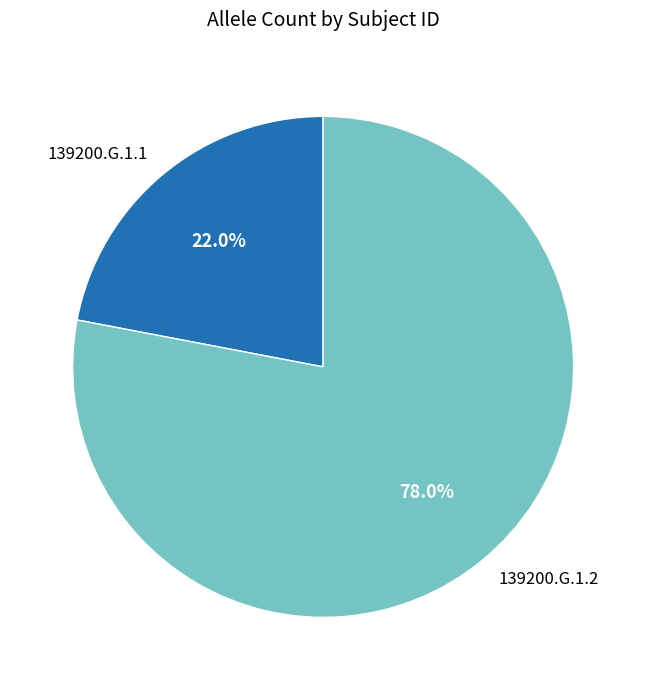

Rank the categories by value from lowest to highest.

139200.G.1.1, 139200.G.1.2